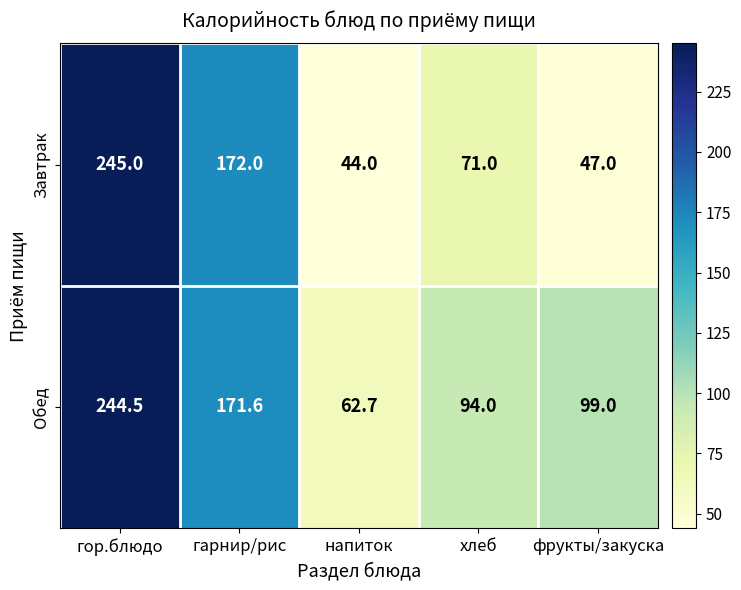

Is it true that Обед equals 171.6 at гарнир/рис?

True